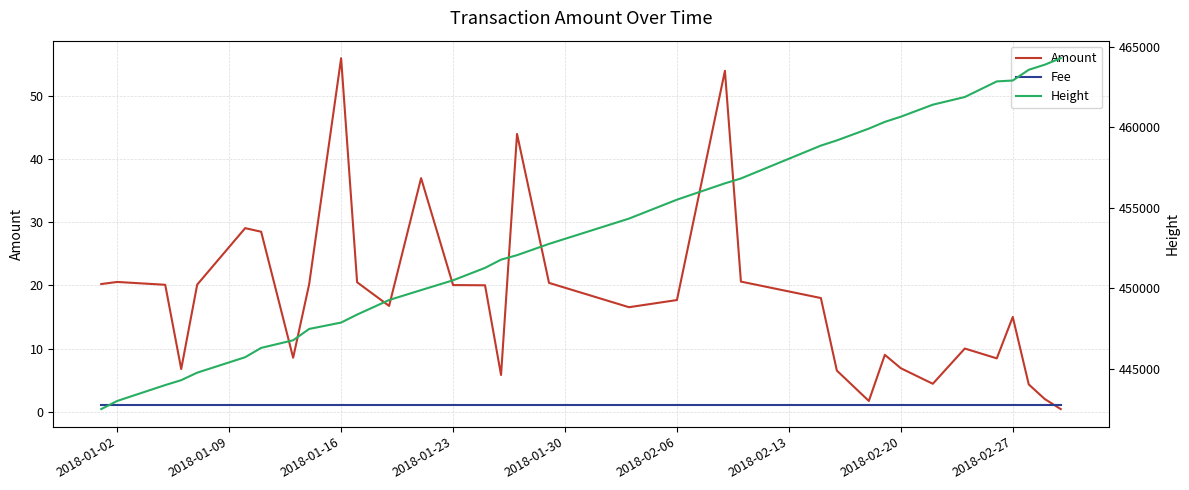

At which label is Fee closest to 1?

2018-01-02